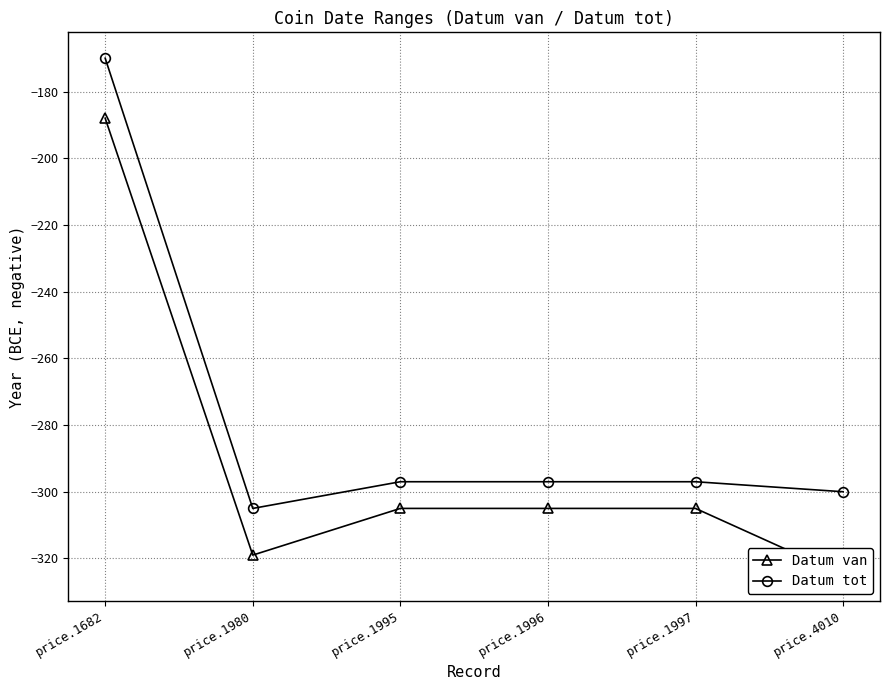

The Datum tot series shows -465 at price.4010. True or false?

False